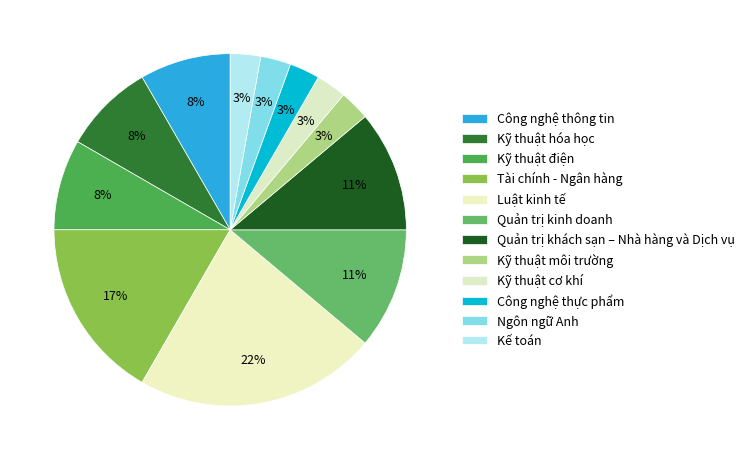

How many segments does this pie chart have?

12